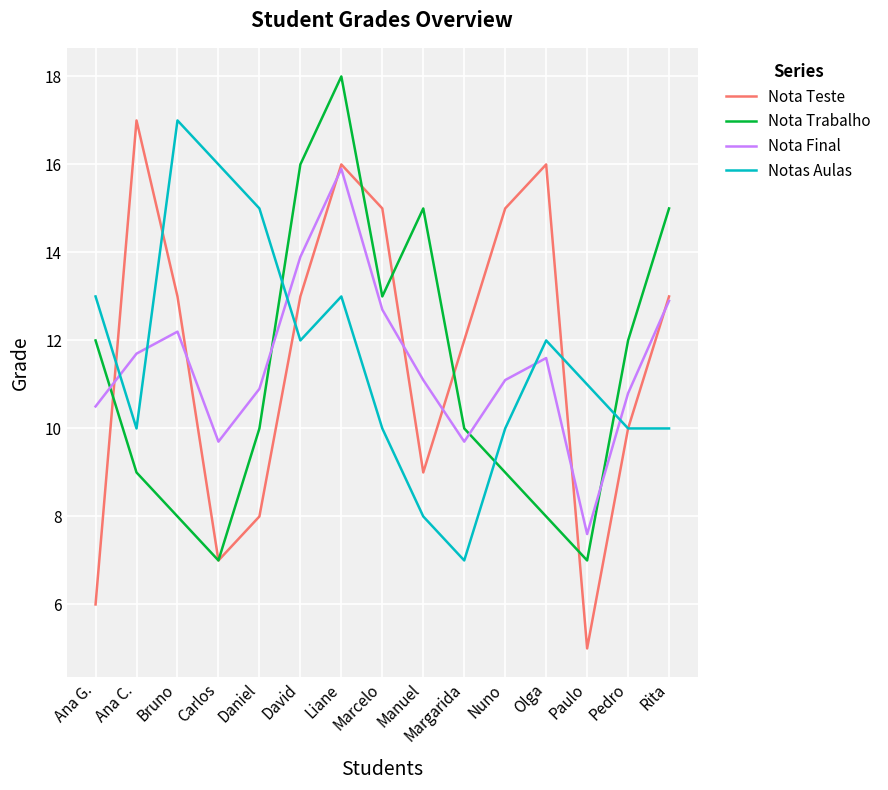

What position from the left is Manuel?

9